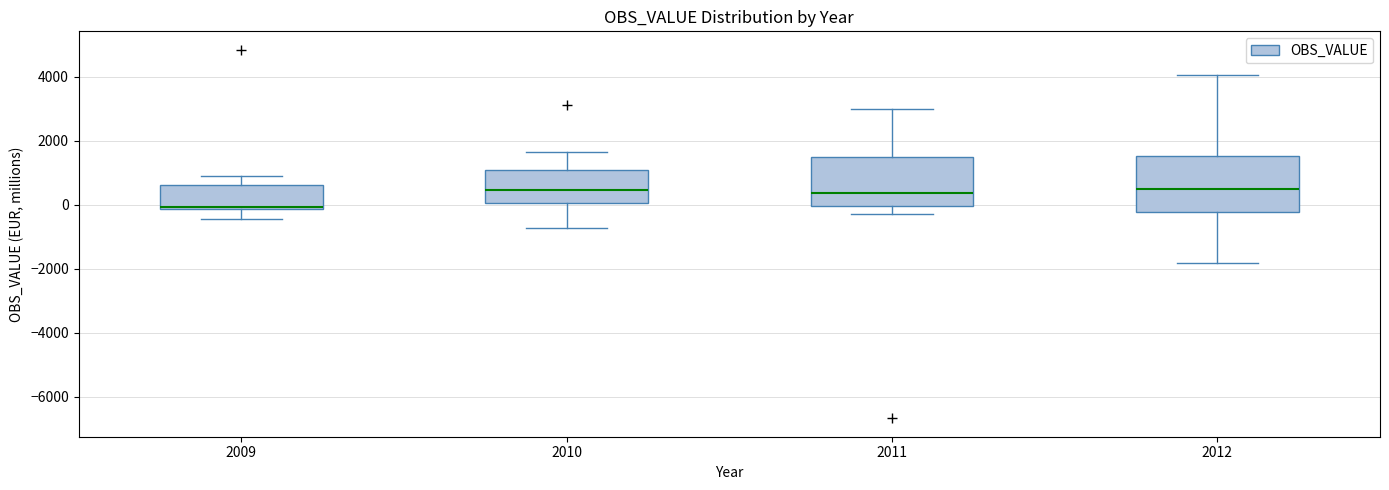

Where does the upper whisker of the box at x = 2010 end on the y-axis? The values are not printed on the chart, so give them approximately, as read against the axis.

1600